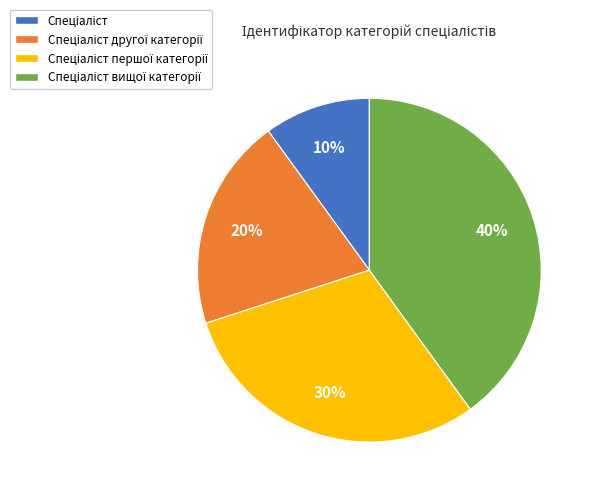

How many slices are in this pie chart?

4